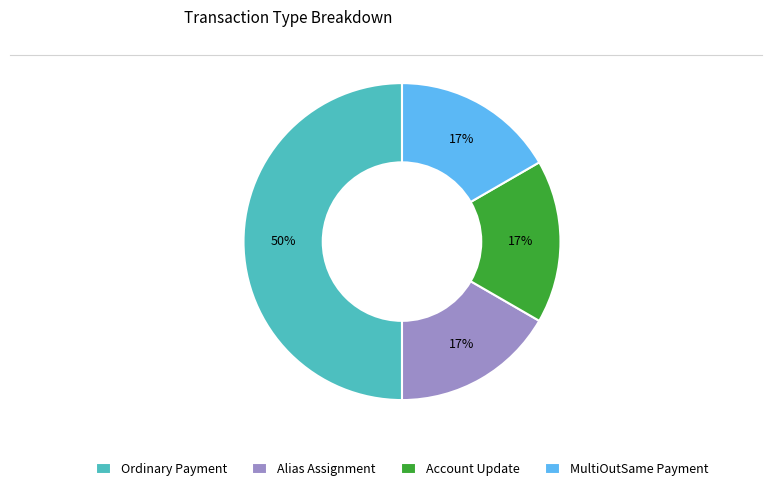

To the nearest percent, what percentage of the pie is MultiOutSame Payment?

17%